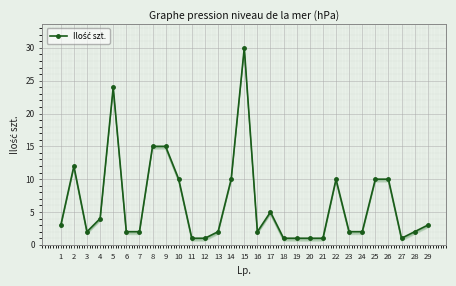

What is the average value?

6